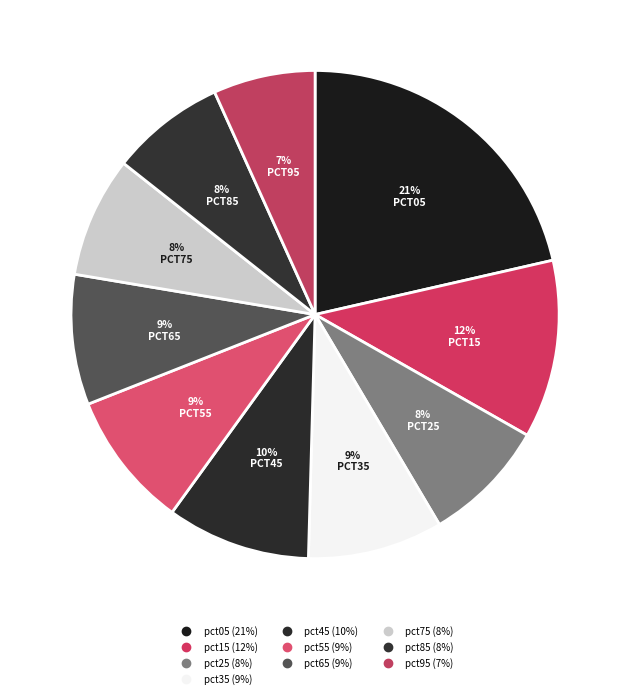

True or false: pct05 accounts for 21% of the total.

True